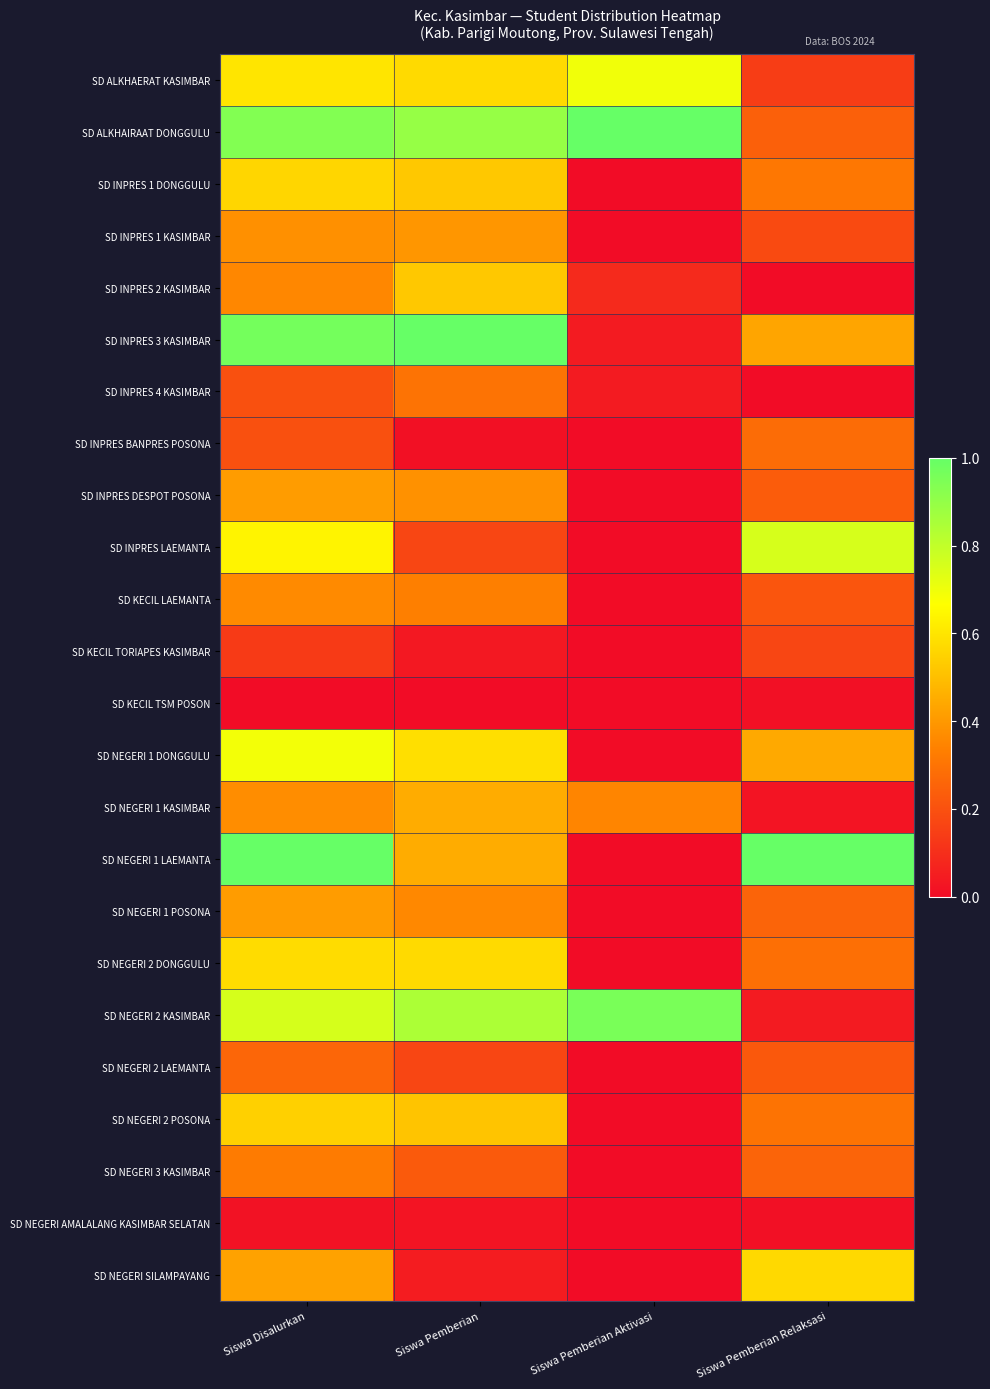

Between Siswa Disalurkan and Siswa Pemberian Aktivasi, which is larger?

Siswa Pemberian Aktivasi